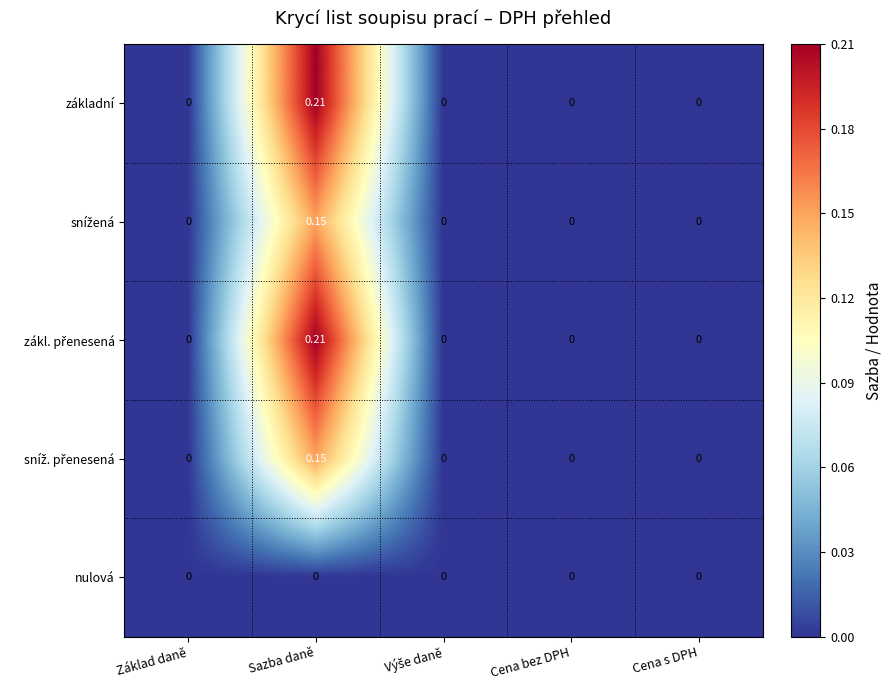

At which category is the sum across all series the highest?

Sazba daně